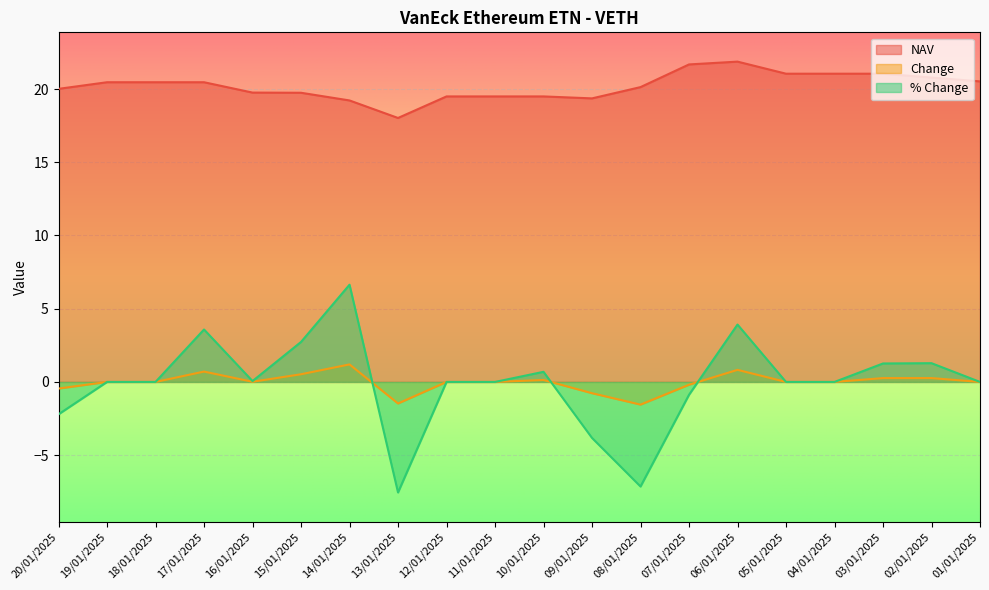

Which series has the largest range (max minus min)?

% Change